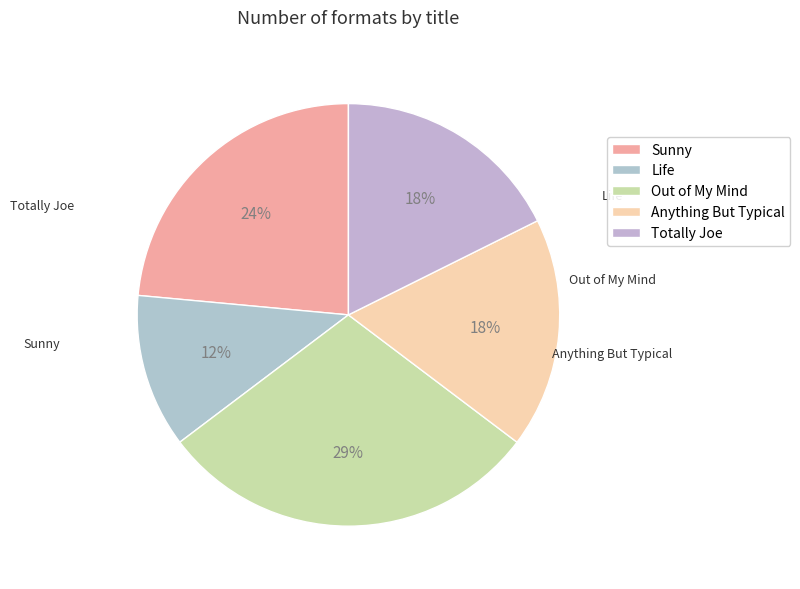

Combined, do Totally Joe and Out of My Mind account for over 50%?

No